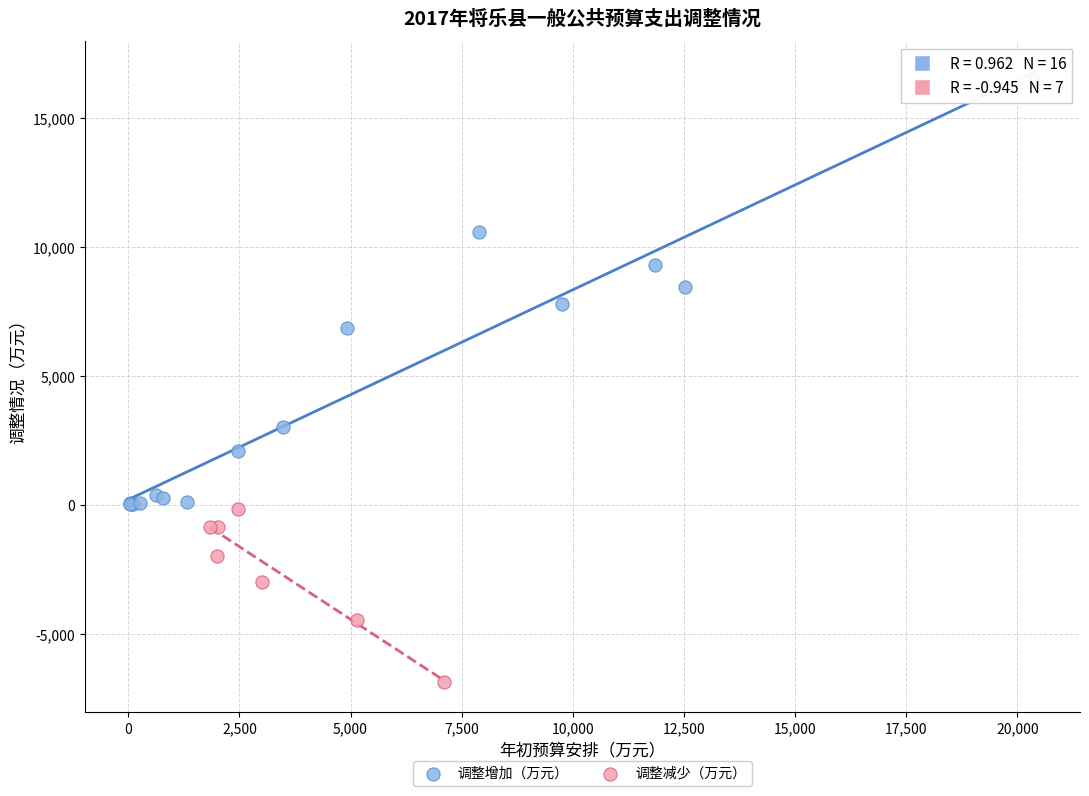

What are all the series names shown in the legend?

调整增加（万元）, 调整减少（万元）